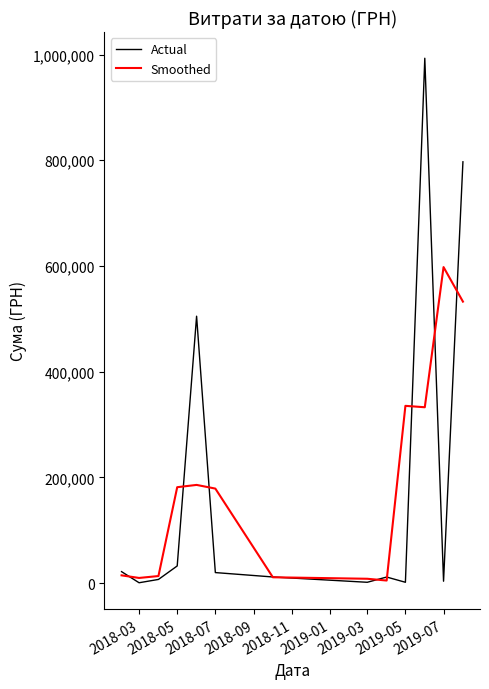

True or false: Smoothed has more than 0 interior local peaks.

True